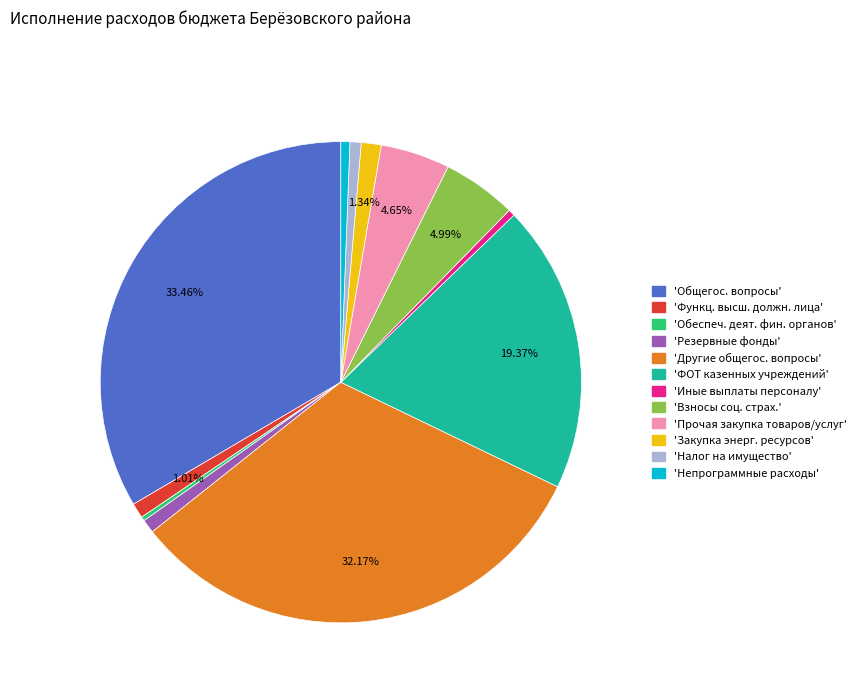

Does any single category account for the majority?

No